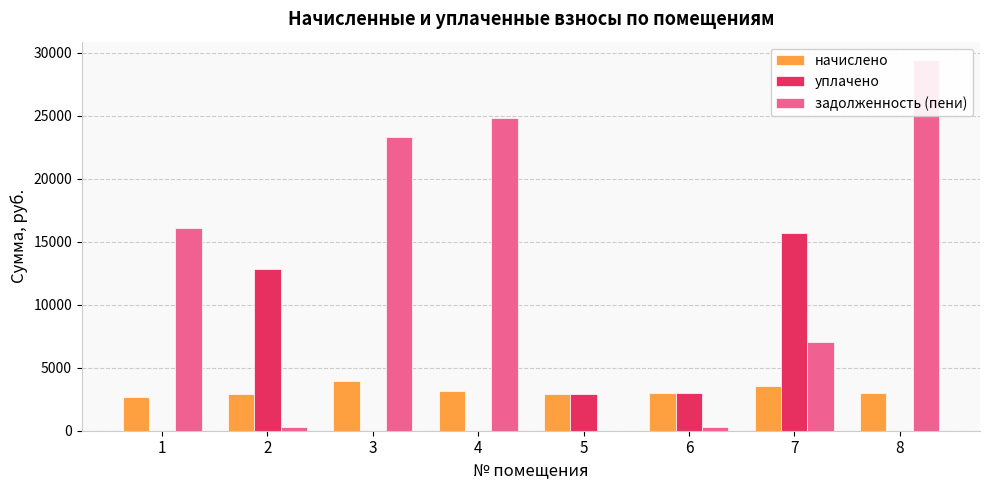

Rank the series by their maximum value, from highest to lowest.

задолженность (пени), уплачено, начислено